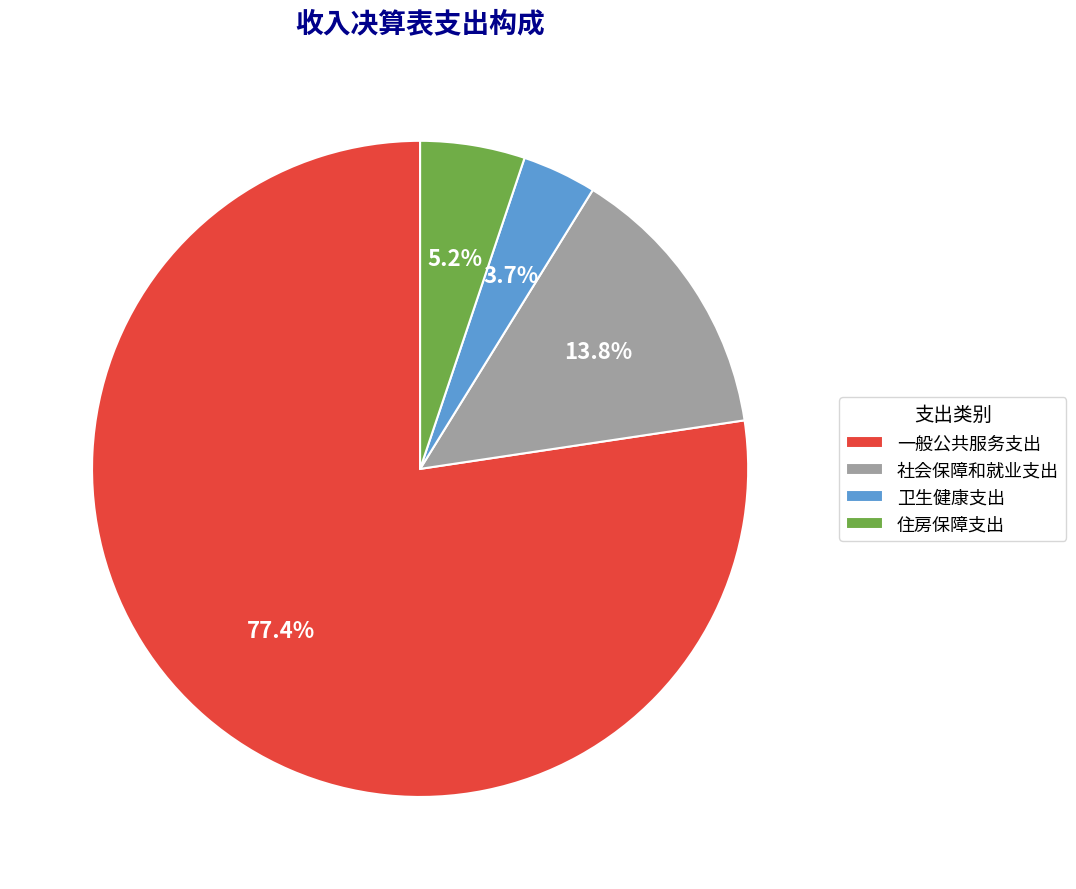

What is the largest slice in the pie chart?

一般公共服务支出